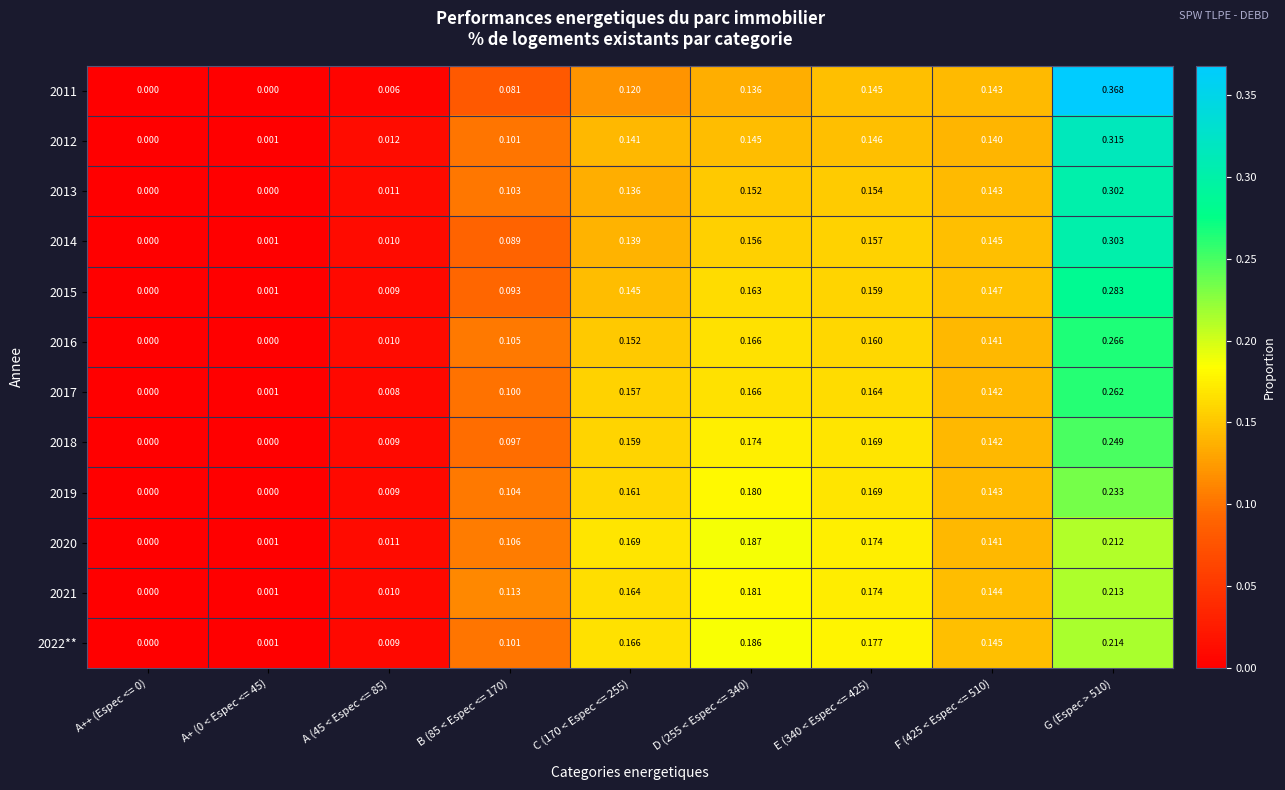

Is the value of 2014 at G (Espec > 510) greater than the value of 2012 at F (425 < Espec <= 510)?

Yes